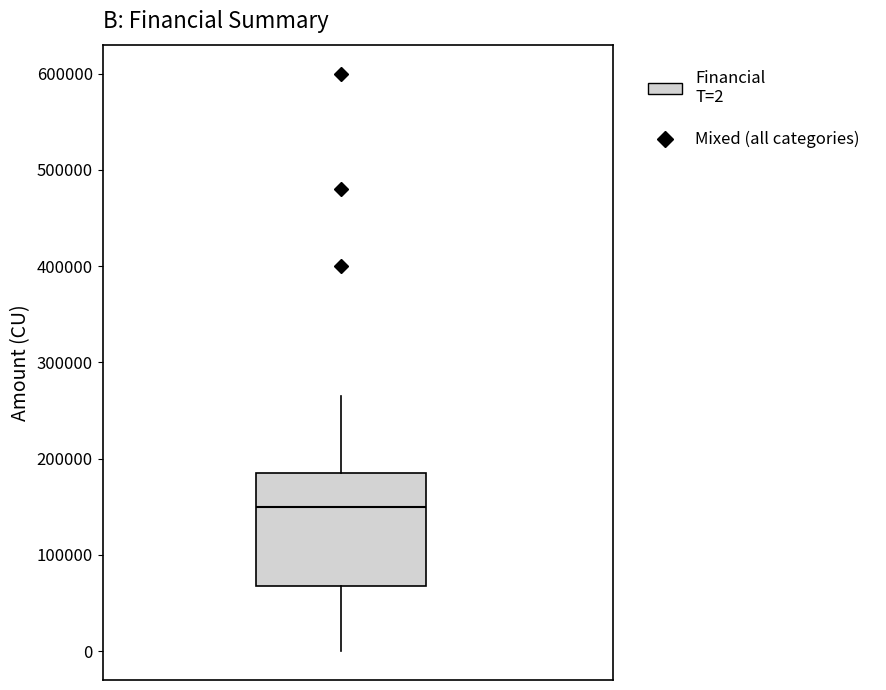

Where is the upper edge of the box on the y-axis? The values are not printed on the chart, so give them approximately, as read against the axis.

190000